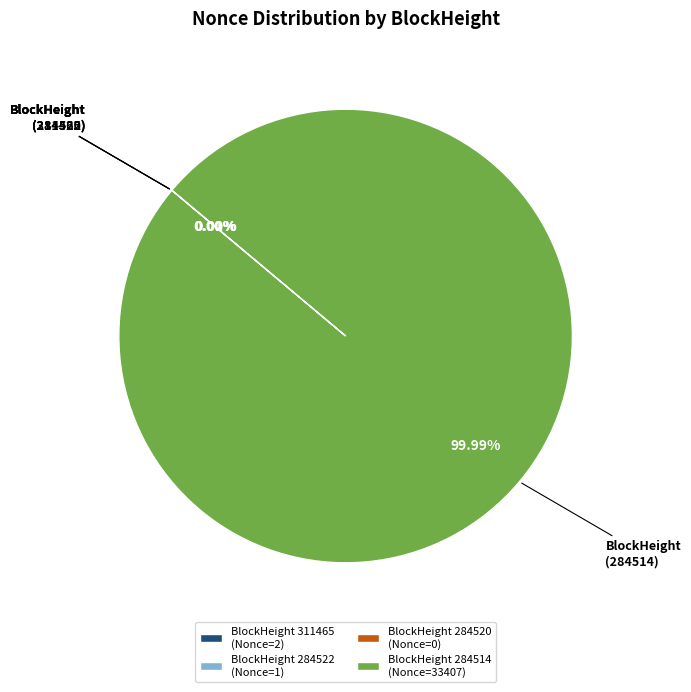

What is the change in value from 311465 to 284514?

+33405